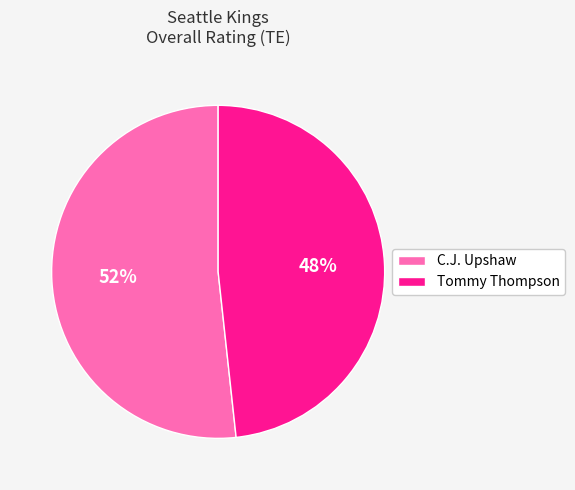

The Tommy Thompson slice represents 48% of the pie. True or false?

True